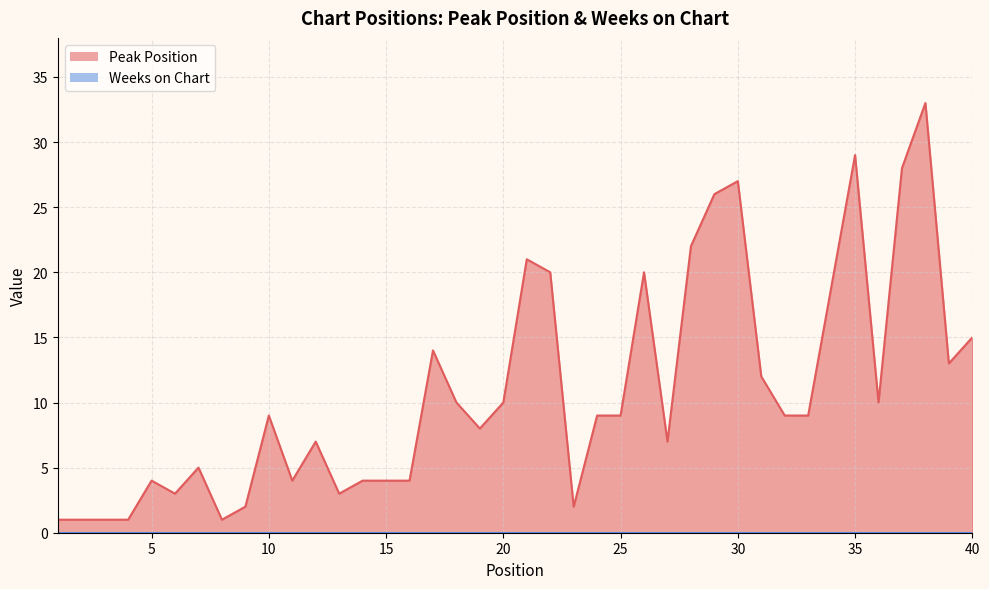

Which has a higher value, 9 or 28?

28